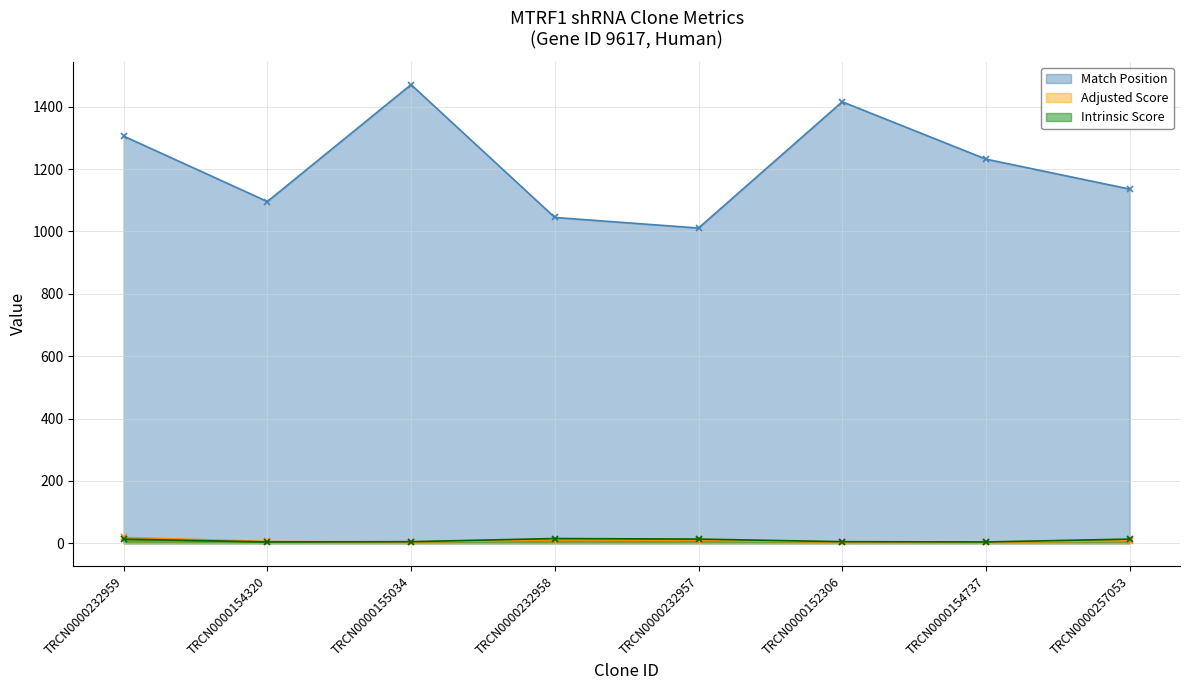

Is it true that Match Position equals 1636.4 at TRCN0000232958?

False